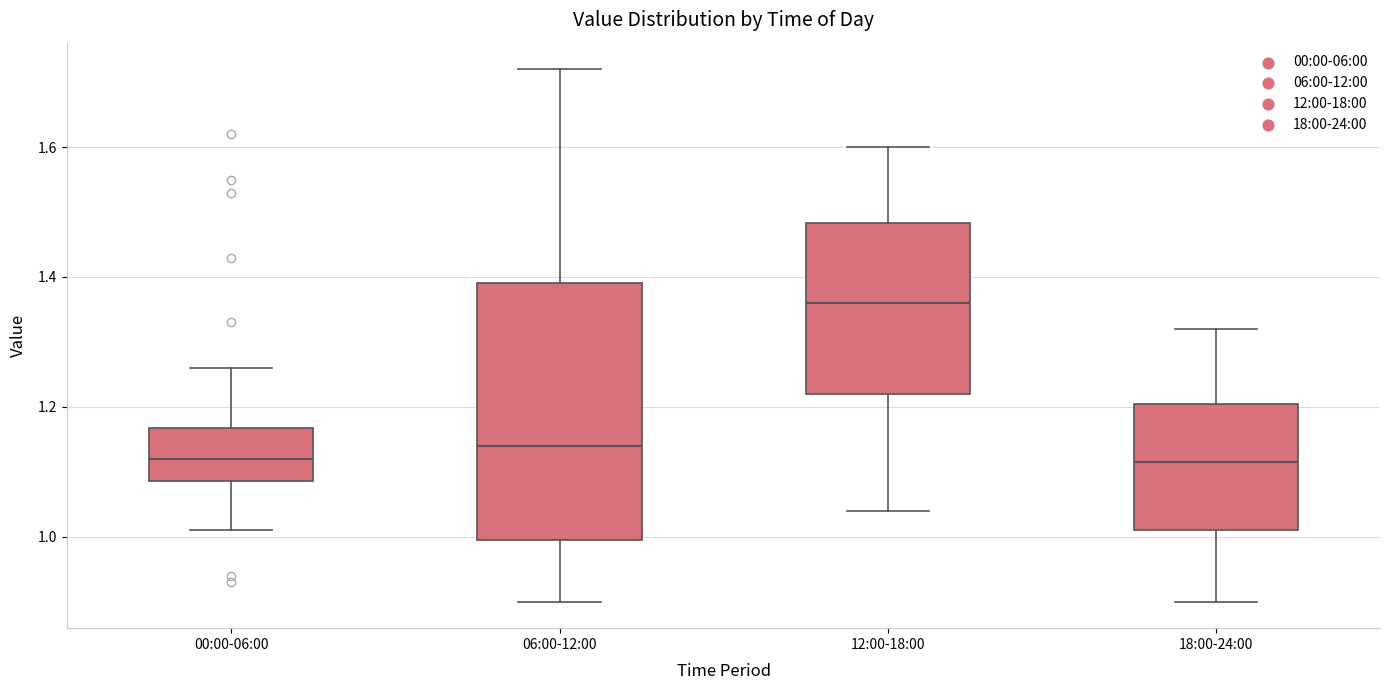

Reading left to right, transcribe this box plot: for each box, give where its median line is, the range the box spans, and where its two whiskers end, as read against the y-axis. The values are not printed on the chart, so give them approximately, as read against the axis.

00:00-06:00: median 1.12, box 1.08 to 1.16, whiskers 1.02 to 1.26
06:00-12:00: median 1.14, box 1.00 to 1.40, whiskers 0.90 to 1.72
12:00-18:00: median 1.36, box 1.22 to 1.48, whiskers 1.04 to 1.60
18:00-24:00: median 1.12, box 1.02 to 1.20, whiskers 0.90 to 1.32